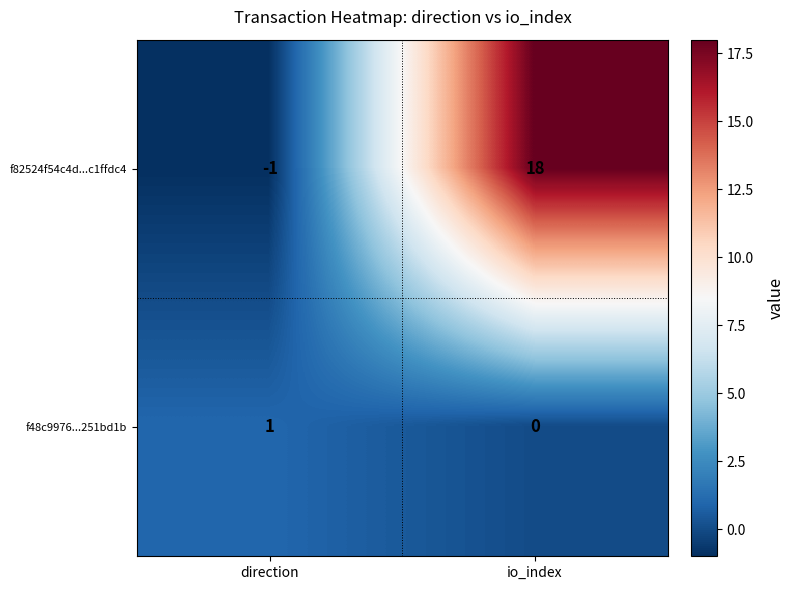

Reading left to right, transcribe all the data shown in this chart.

f82524f54c4d...c1ffdc4: direction=-1	io_index=18
f48c9976...251bd1b: direction=1	io_index=0